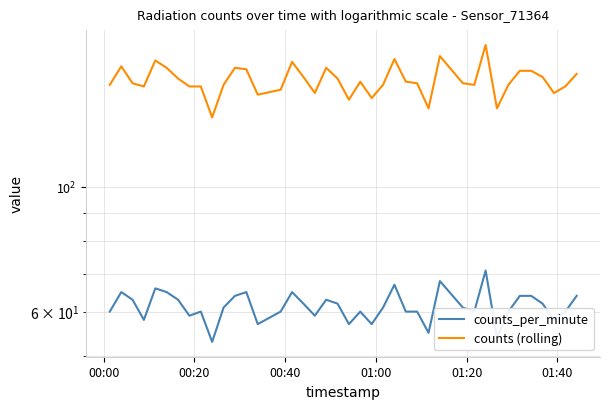

What is the maximum value for counts (rolling)?

179